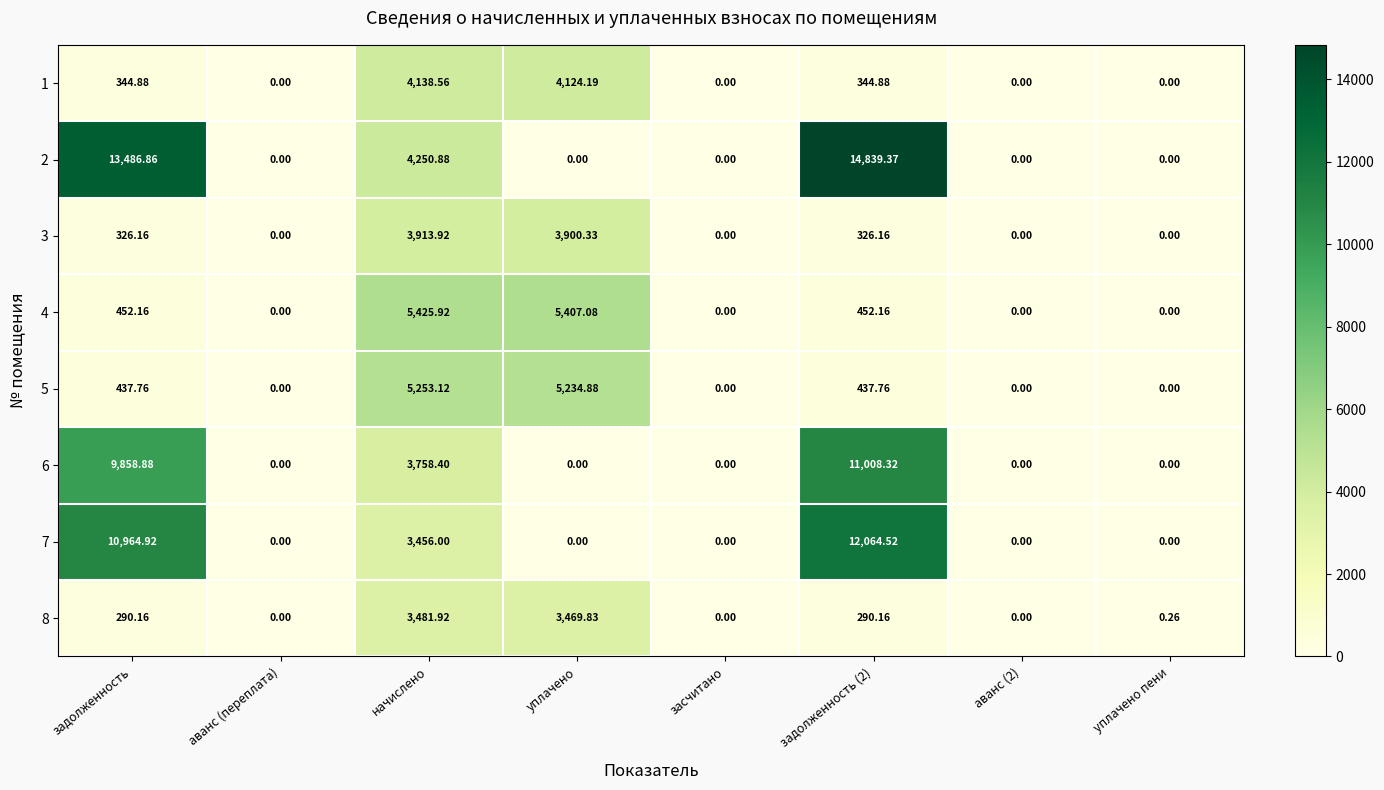

Rank the series at задолженность (2) from highest to lowest value.

2, 7, 6, 4, 5, 1, 3, 8